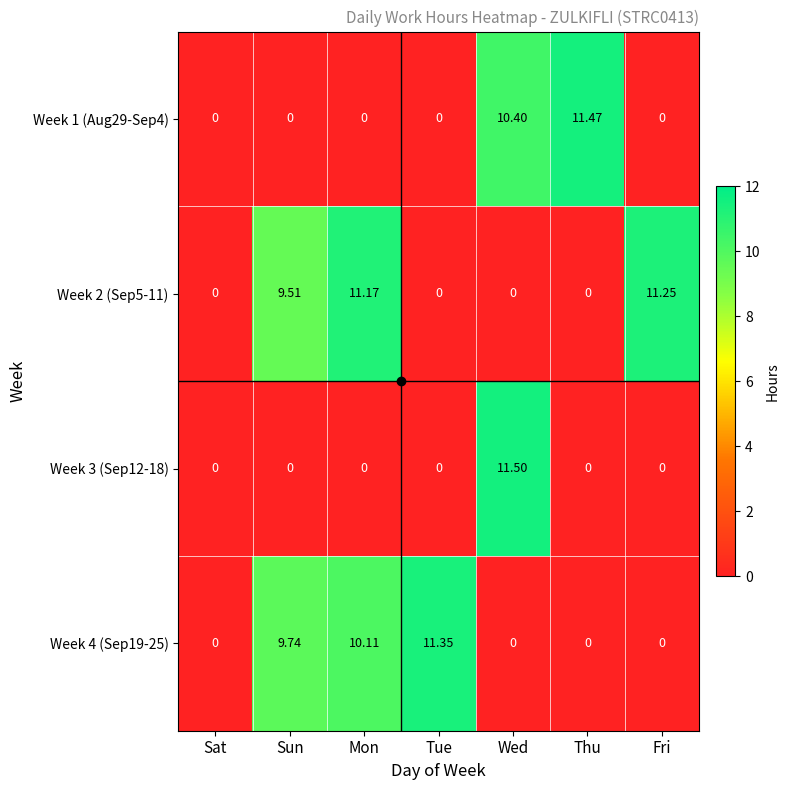

At which label is Week 4 (Sep19-25) closest to 5?

Sun